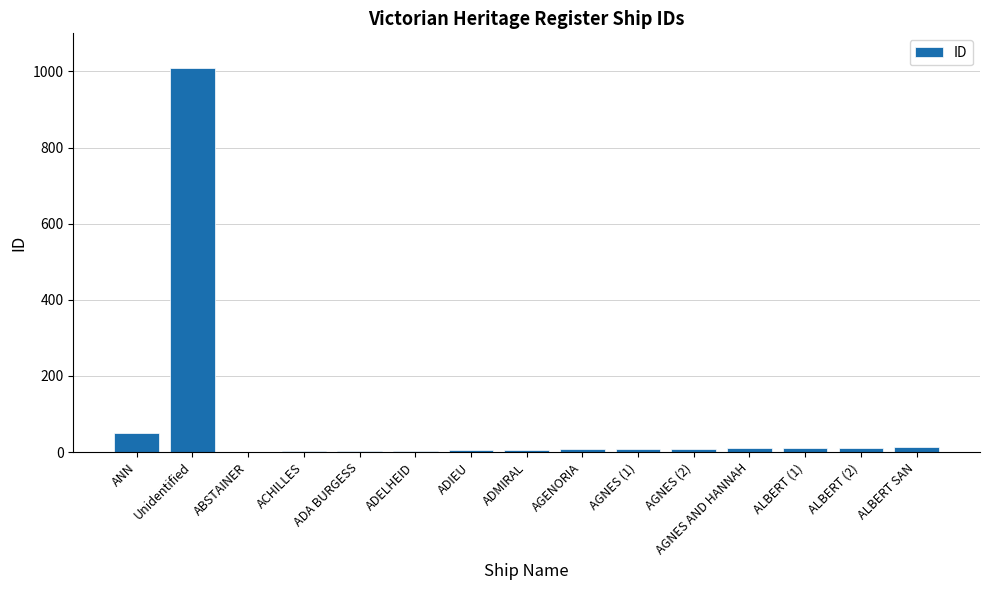

At which label is the value closest to 505?

ANN